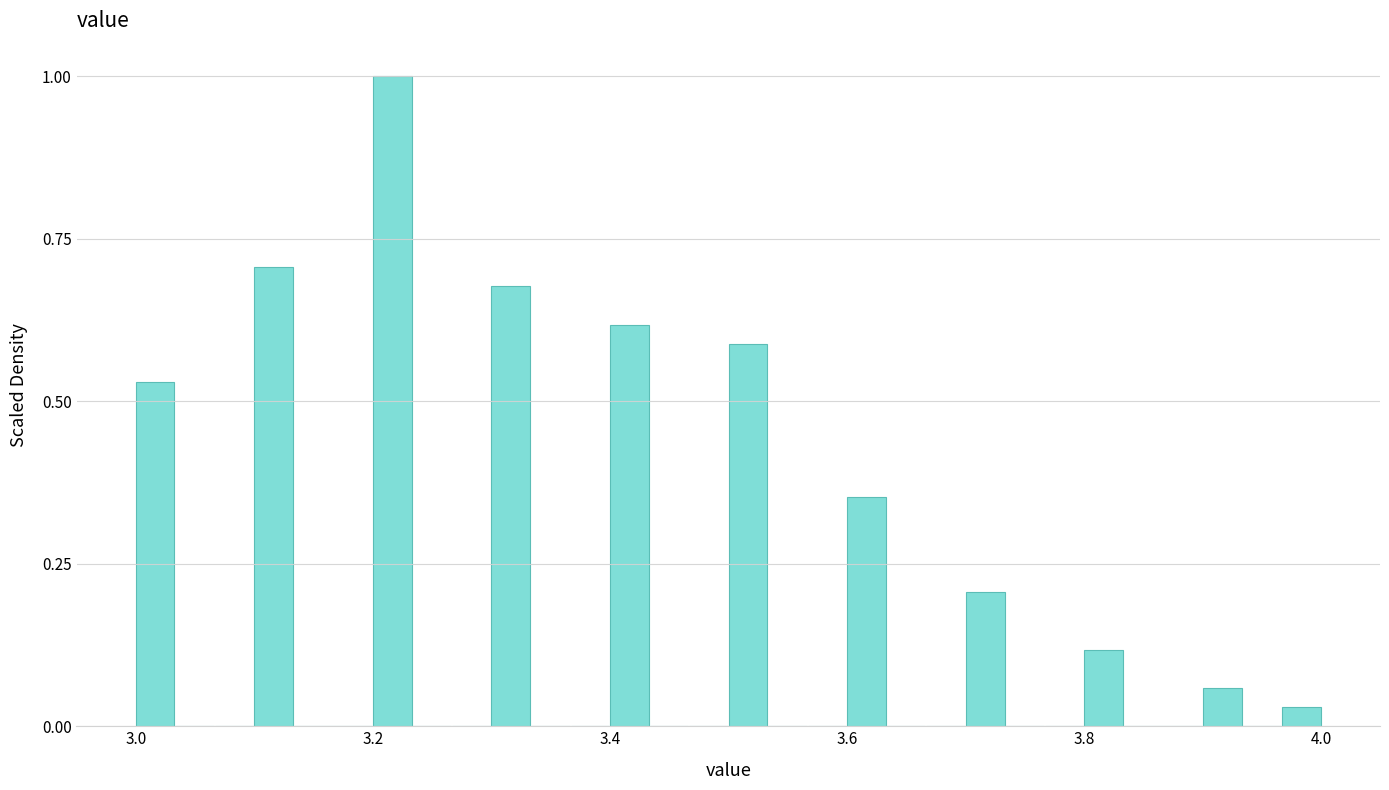

Read against the x-axis, roughly where is the centre of the tallest bar?

3.22